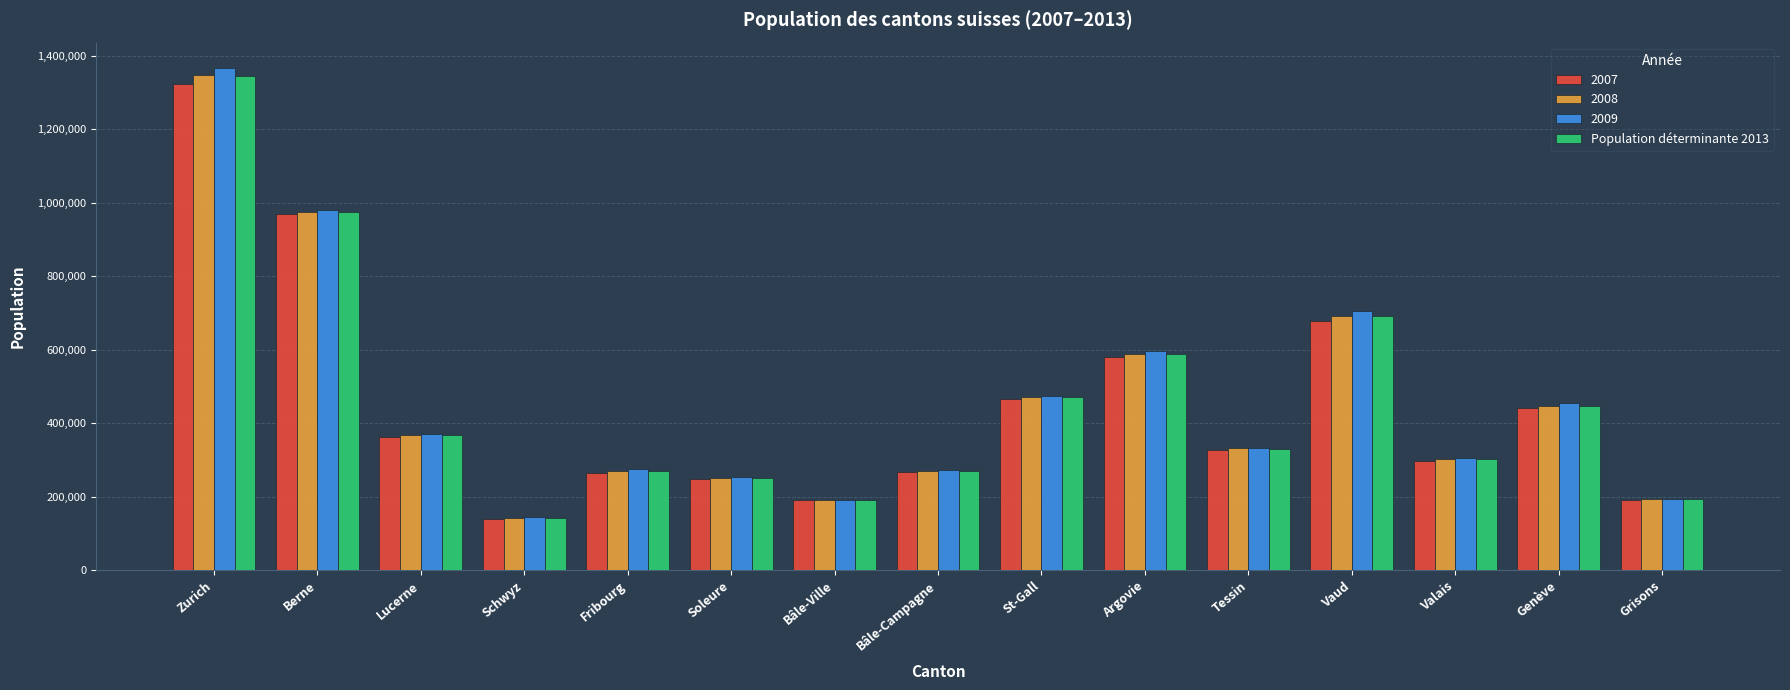

The value of 2009 at Soleure is 75741. True or false?

False